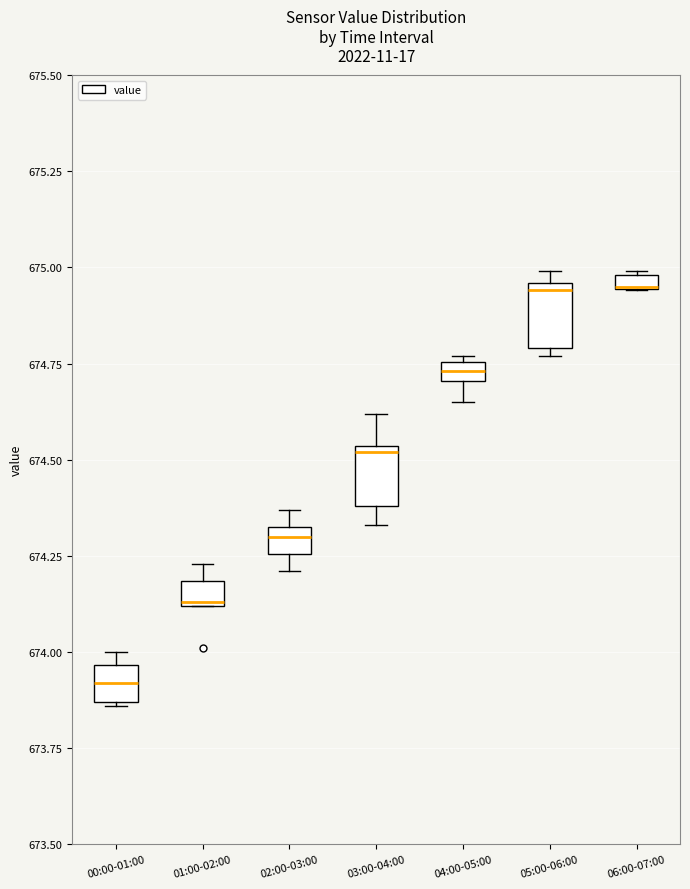

Where is the upper edge of the box for 02:00-03:00 on the y-axis? The values are not printed on the chart, so give them approximately, as read against the axis.

674.35